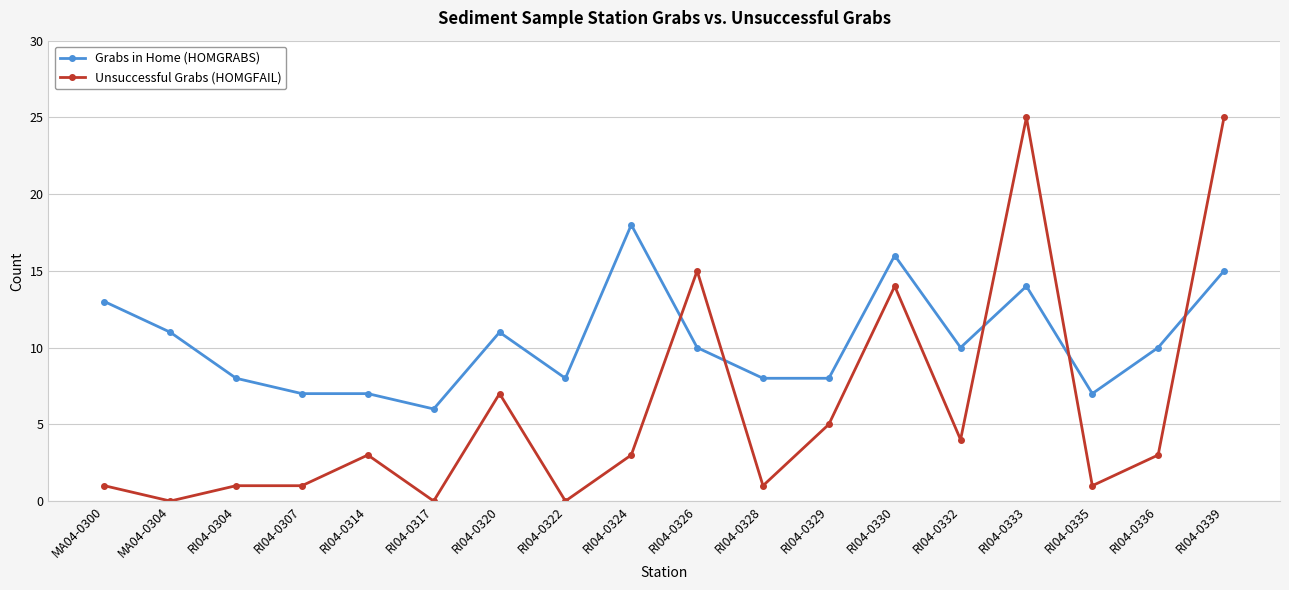

How many series are shown in this chart?

2